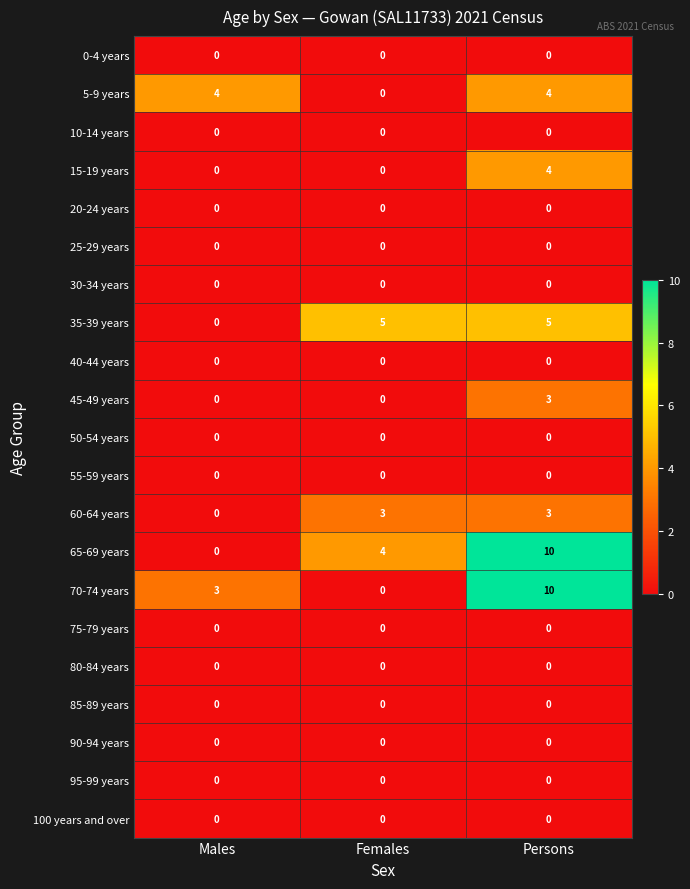

Between Males and Persons, which series saw the biggest shift?

65-69 years